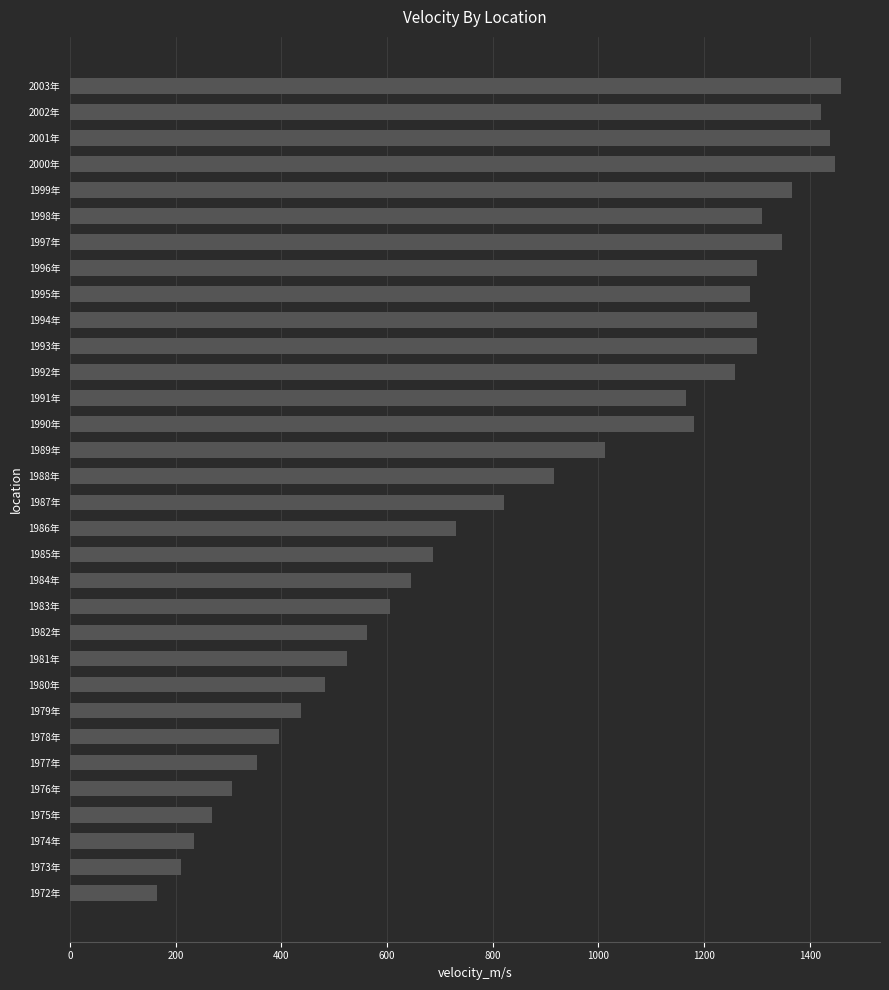

Which has a higher value, 1998年 or 1999年?

1999年